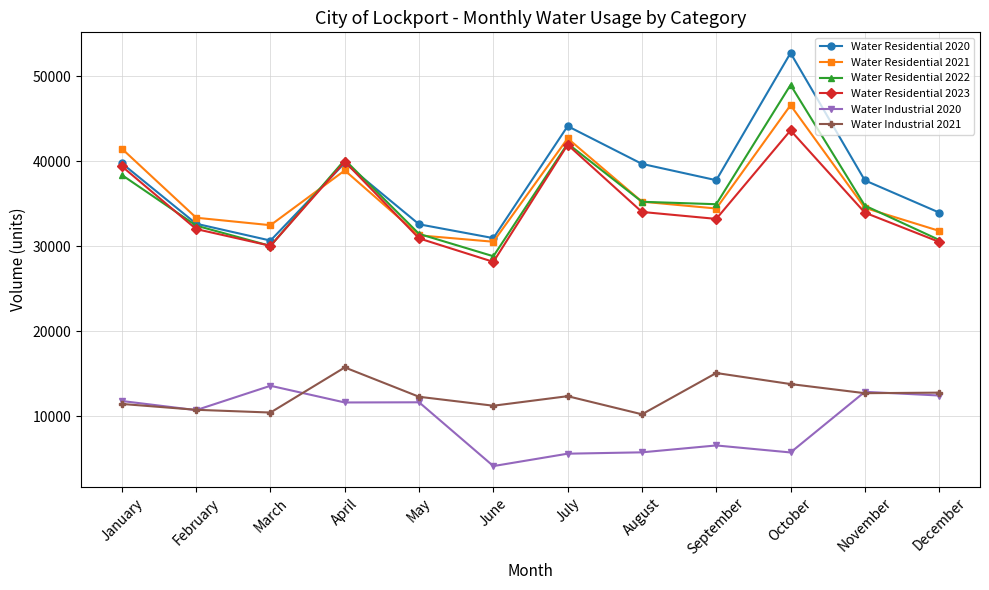

What is the minimum value for Water Industrial 2021?

10259